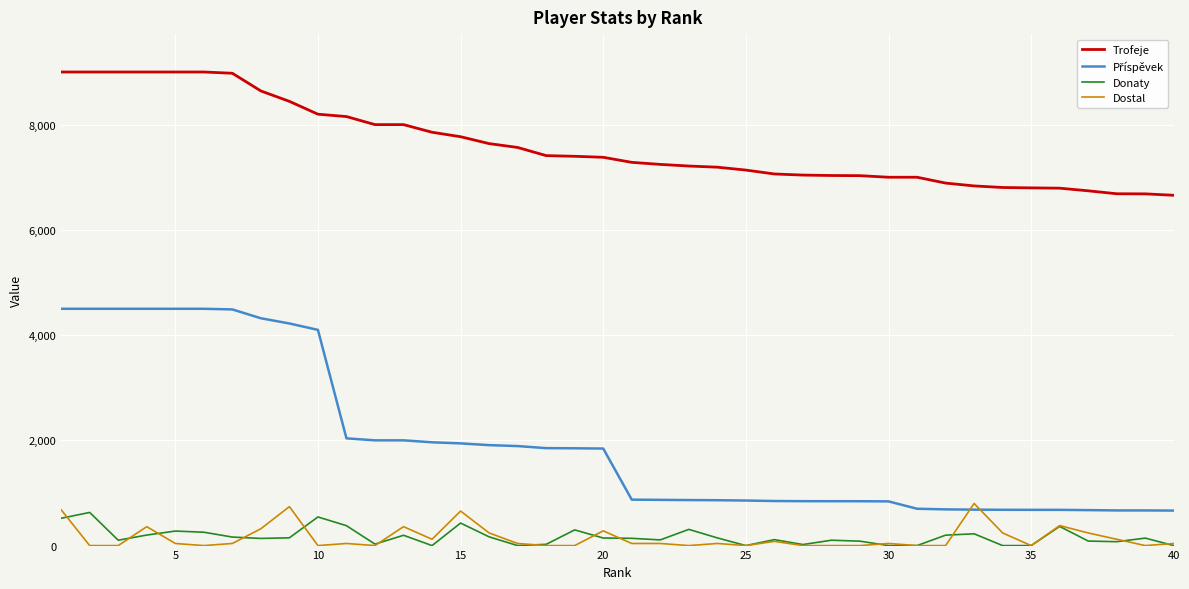

Which series has the largest total across all categories?

Trofeje